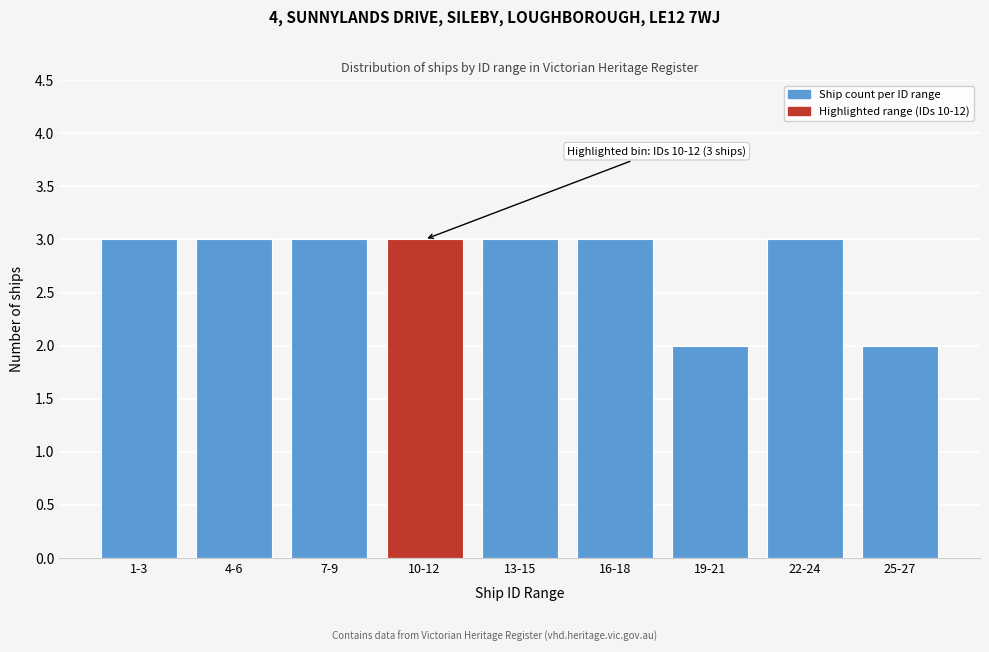

Reading right to left, list all the values displayed in this chart.

2	3	2	3	3	3	3	3	3